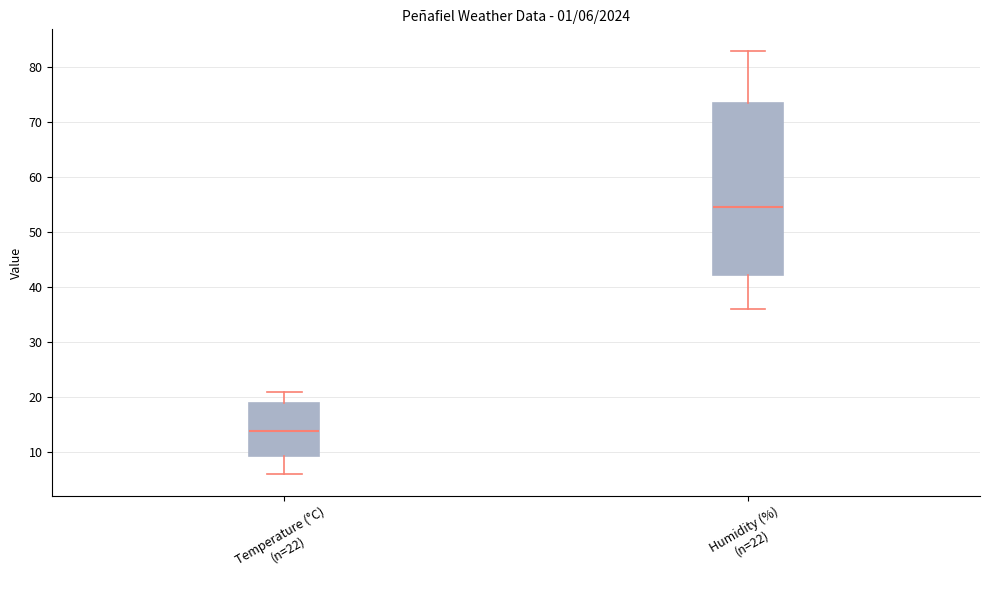

Comparing the boxes themselves (not the whiskers), which one is the tallest?

Humidity (%) (n=22)